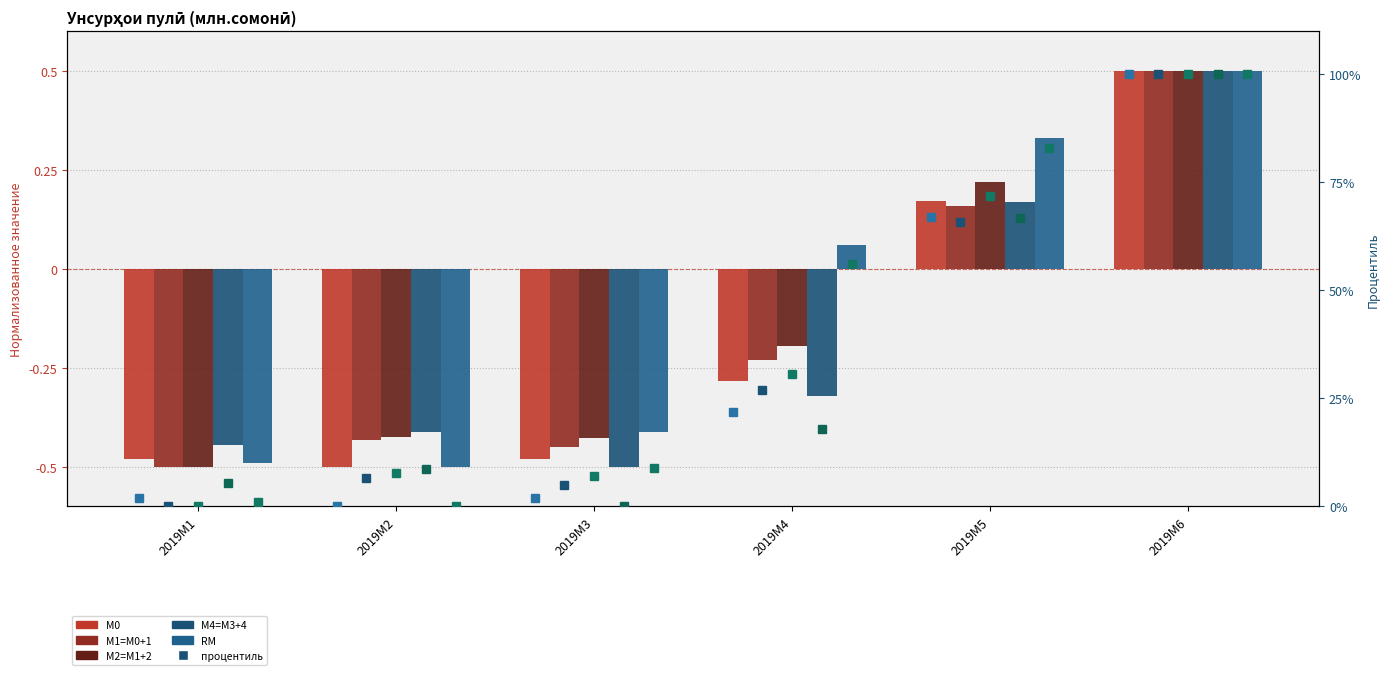

List the series in order of their peak value, lowest first.

RM, М1=M0+1, М0, М4=M3+4, М2=M1+2